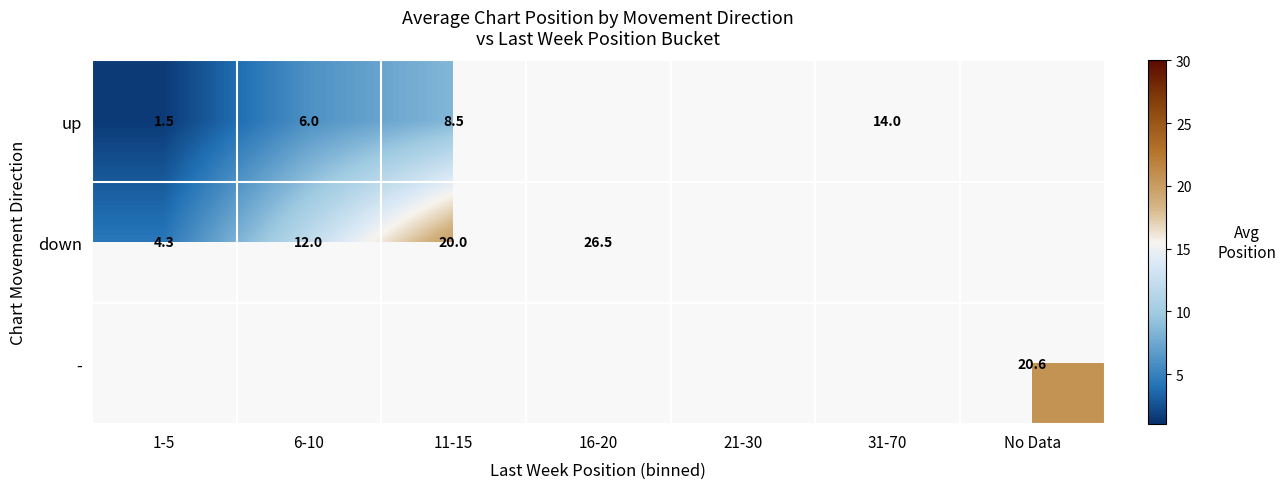

True or false: up has a value of 10.3 at 6-10.

False